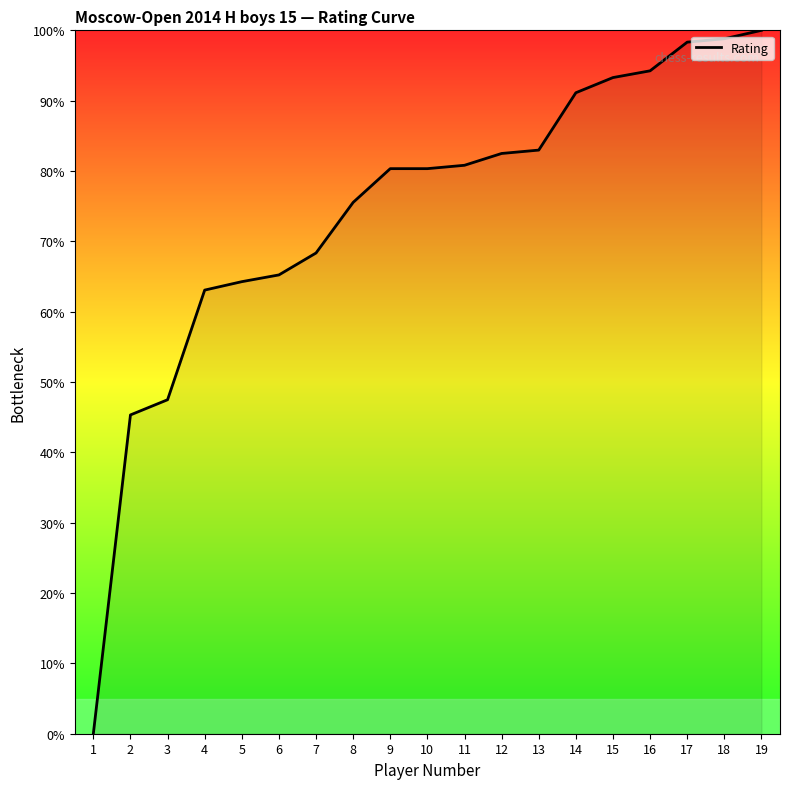

How many lines are shown in the chart?

1